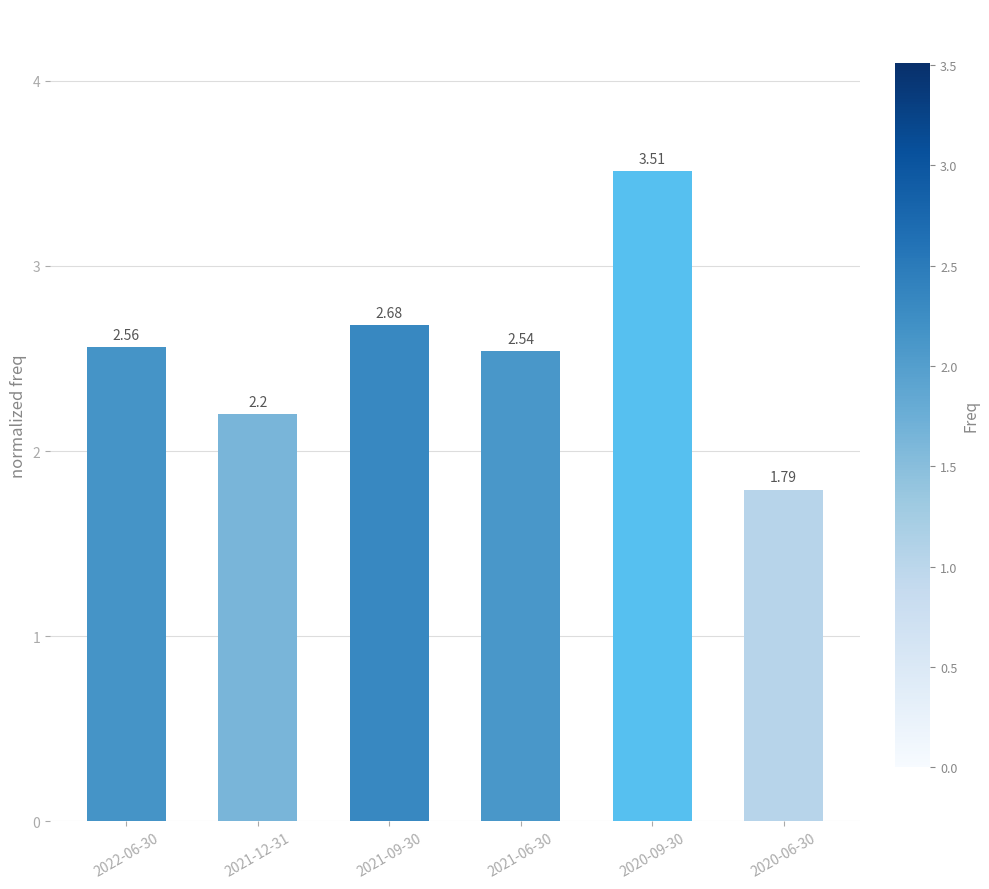

Which has a higher value, 2021-09-30 or 2020-09-30?

2020-09-30